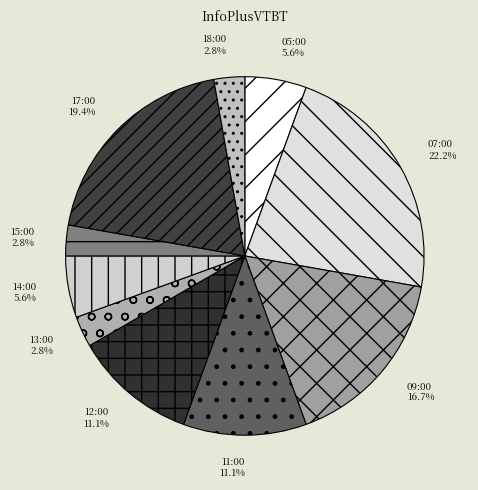

True or false: 05:00 accounts for 6% of the total.

True